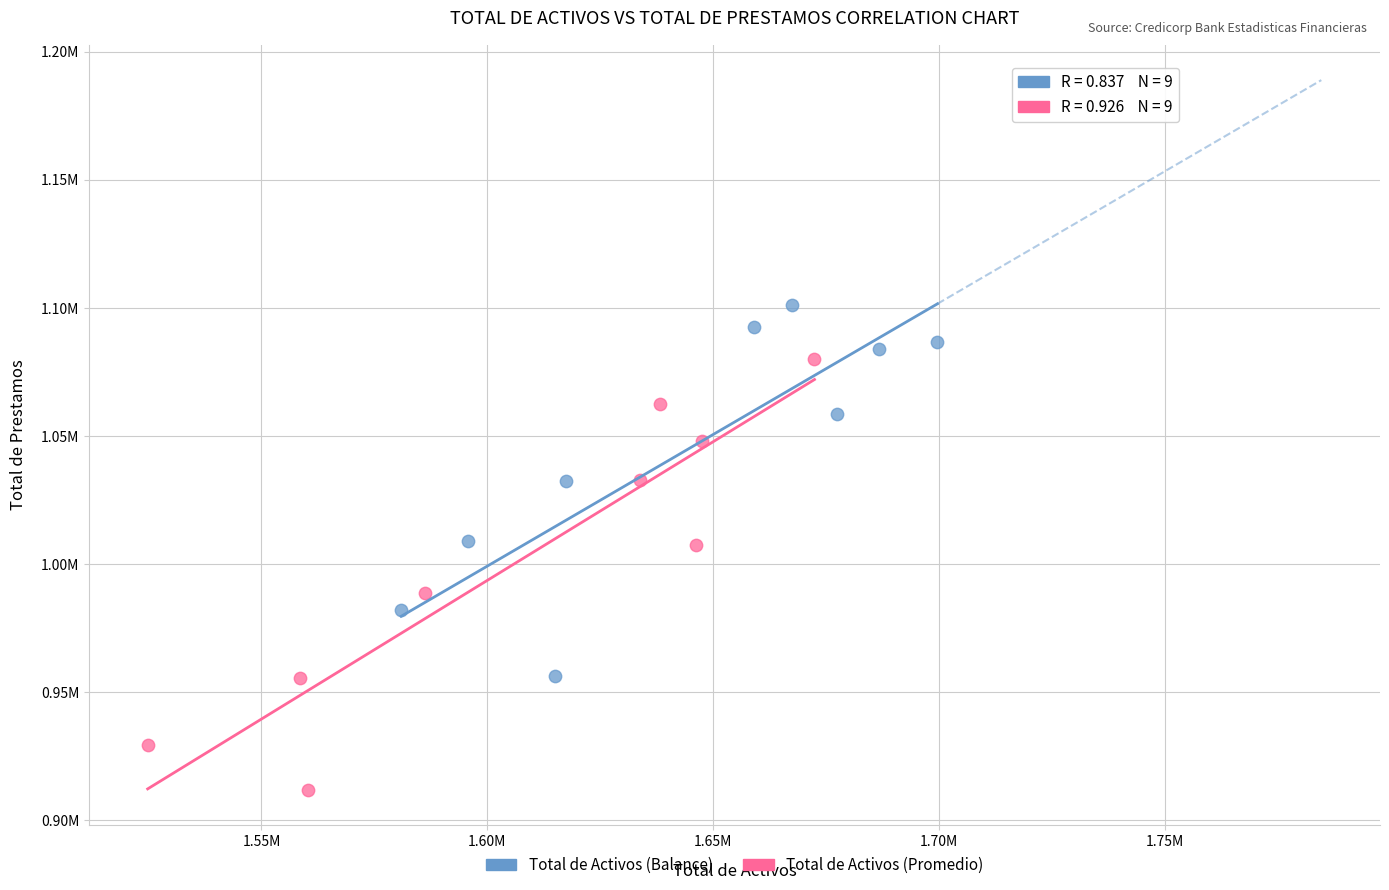

Which series reaches the minimum Y coordinate?

Total de Activos (Promedio)